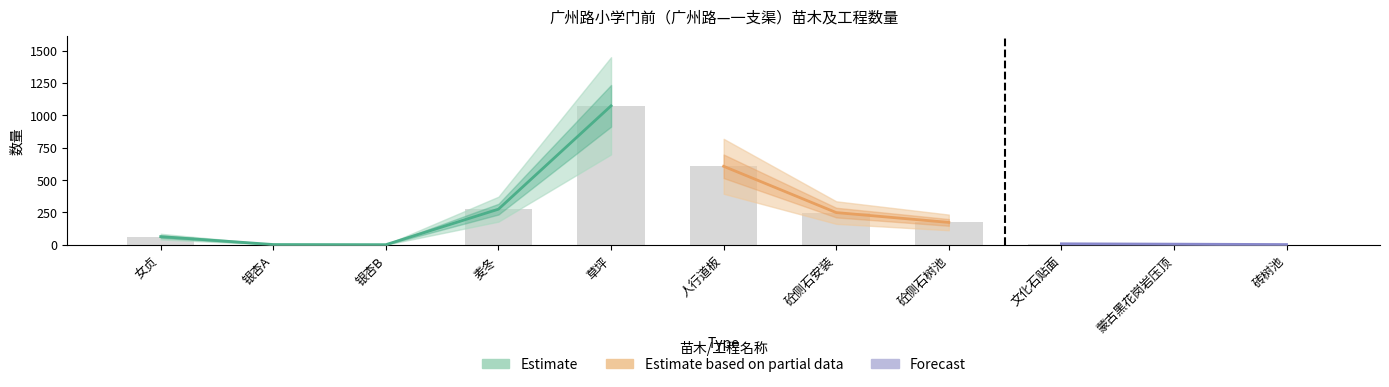

What is the change in value from 砼侧石安装 to 文化石贴面?

-240.9